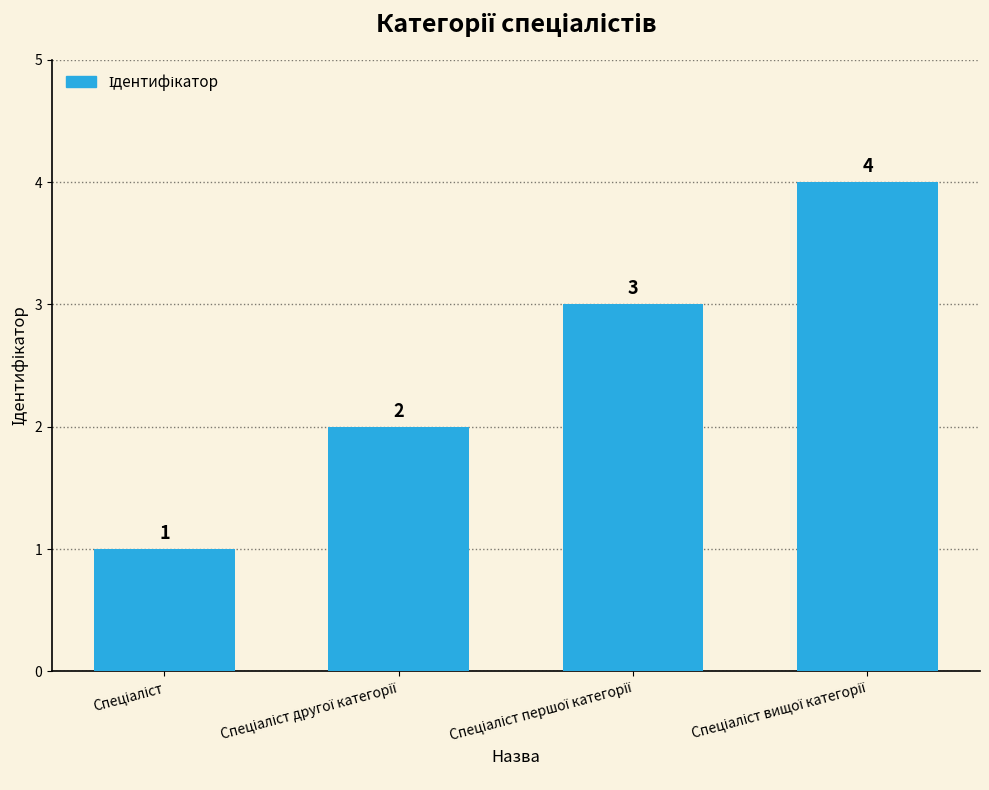

How many values are between 2 and 4?

3